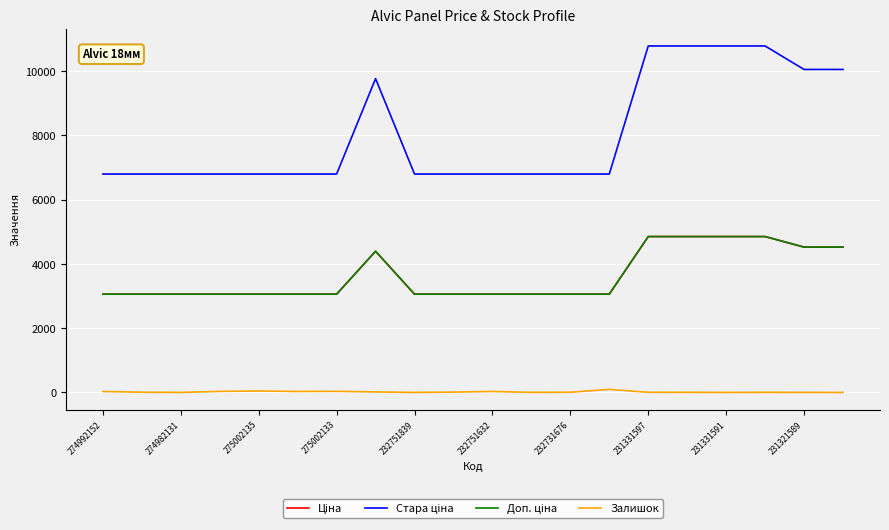

Where is Ціна nearest to the value 3956?

231331597